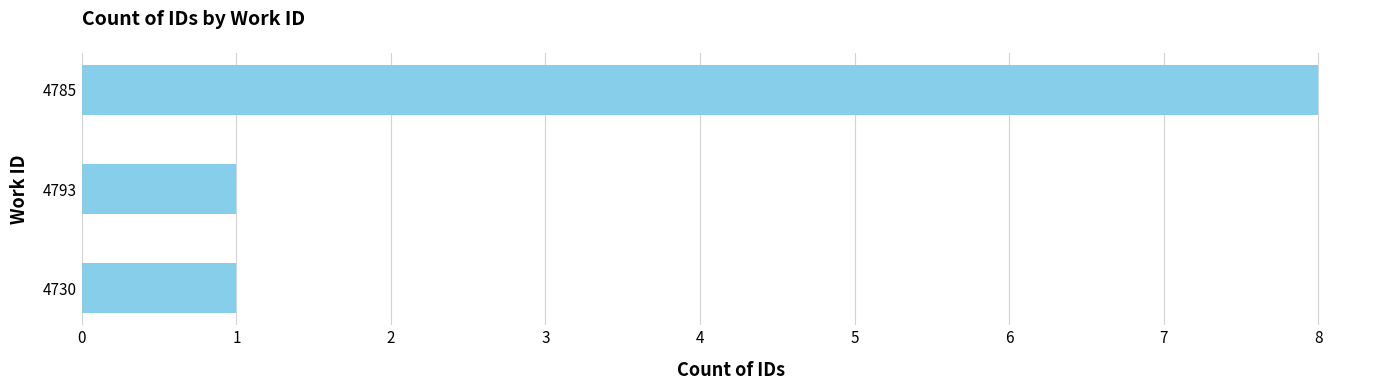

What is the minimum value shown in the chart?

1